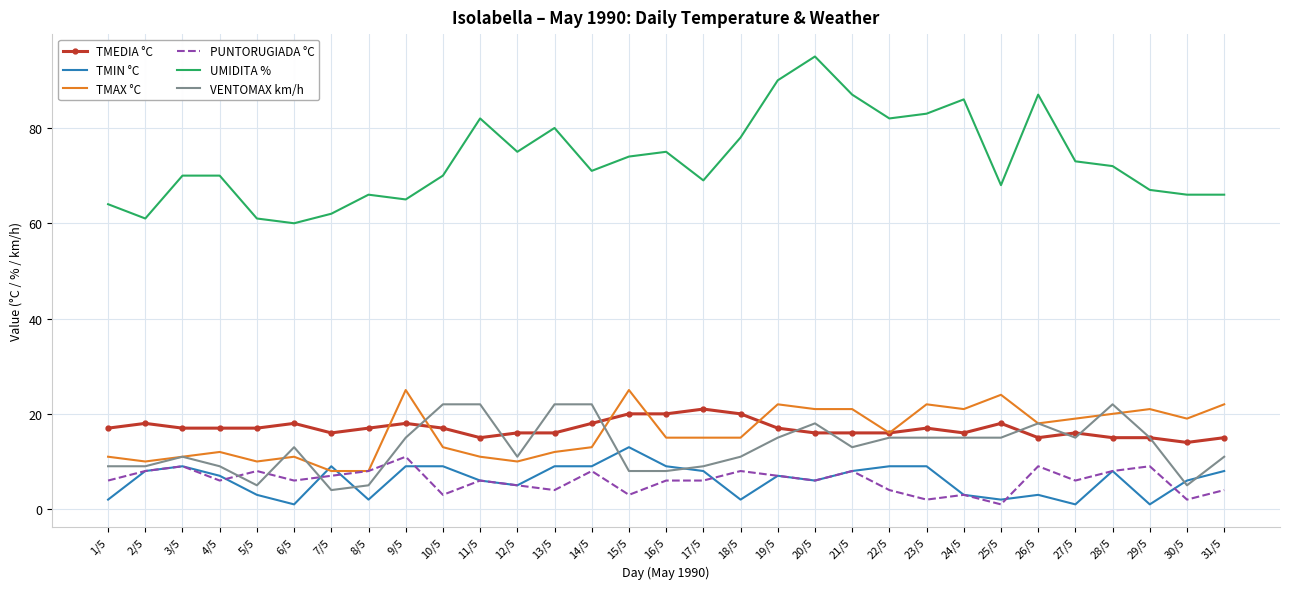

Reading right to left, list all the values displayed in this chart.

TMEDIA °C: 15	14	15	15	16	15	18	16	17	16	16	16	17	20	21	20	20	18	16	16	15	17	18	17	16	18	17	17	17	18	17
TMIN °C: 8	6	1	8	1	3	2	3	9	9	8	6	7	2	8	9	13	9	9	5	6	9	9	2	9	1	3	7	9	8	2
TMAX °C: 22	19	21	20	19	18	24	21	22	16	21	21	22	15	15	15	25	13	12	10	11	13	25	8	8	11	10	12	11	10	11
PUNTORUGIADA °C: 4	2	9	8	6	9	1	3	2	4	8	6	7	8	6	6	3	8	4	5	6	3	11	8	7	6	8	6	9	8	6
UMIDITA %: 66	66	67	72	73	87	68	86	83	82	87	95	90	78	69	75	74	71	80	75	82	70	65	66	62	60	61	70	70	61	64
VENTOMAX km/h: 11	5	15	22	15	18	15	15	15	15	13	18	15	11	9	8	8	22	22	11	22	22	15	5	4	13	5	9	11	9	9